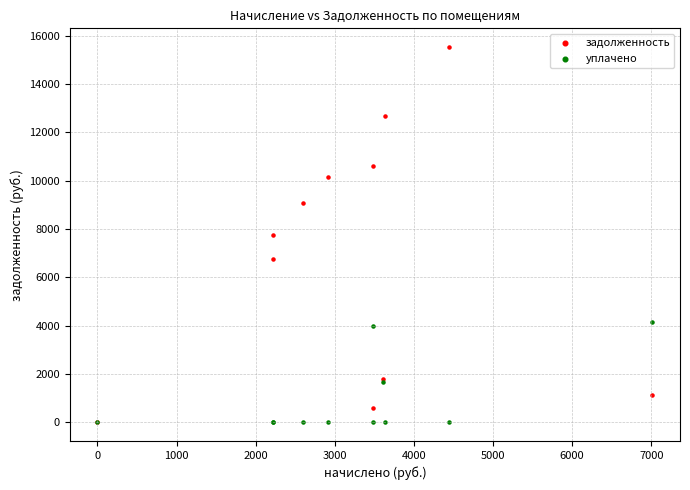

Which series reaches the maximum Y coordinate?

задолженность